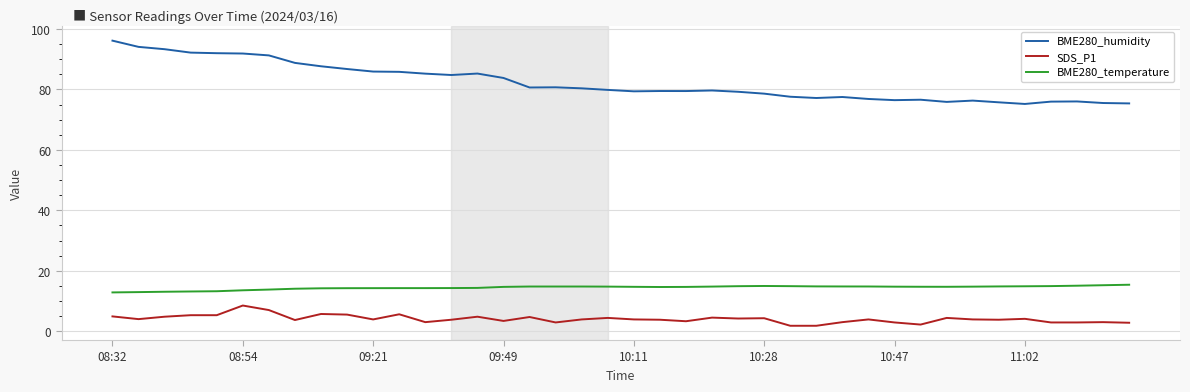

What are all the series names shown in the legend?

BME280_humidity, SDS_P1, BME280_temperature